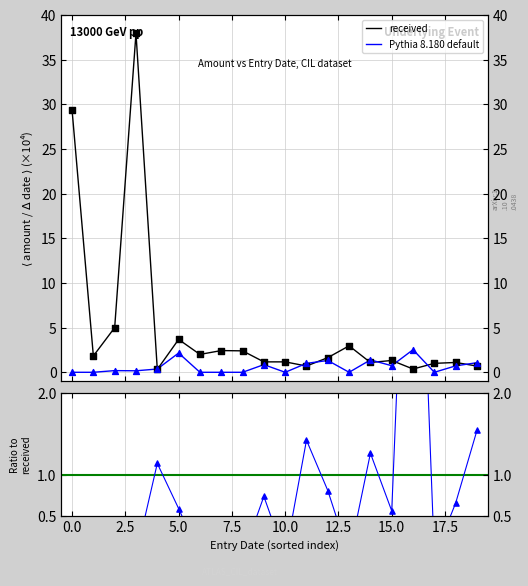

Which series has the widest spread of Y values?

received